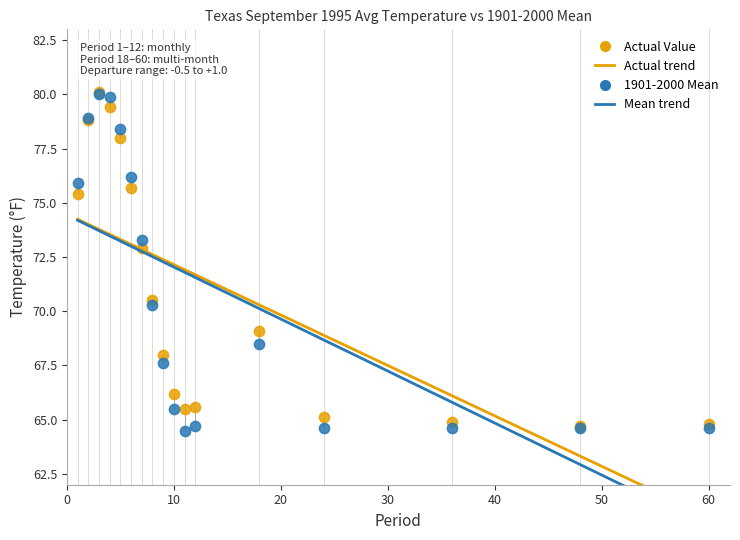

In the Actual Value series, what Y value is closest to 72?

72.9